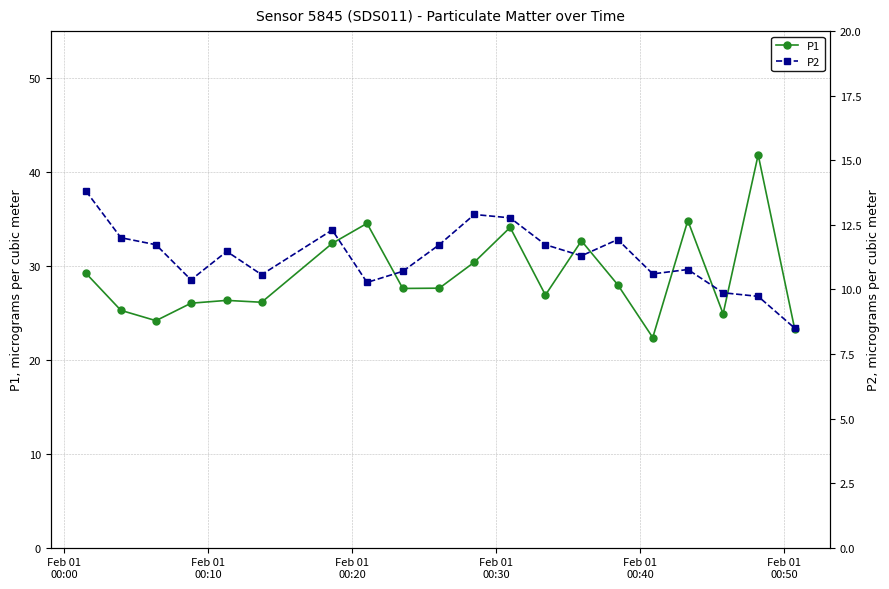

What is the value of the P1 point at the 13th from the left?

26.9